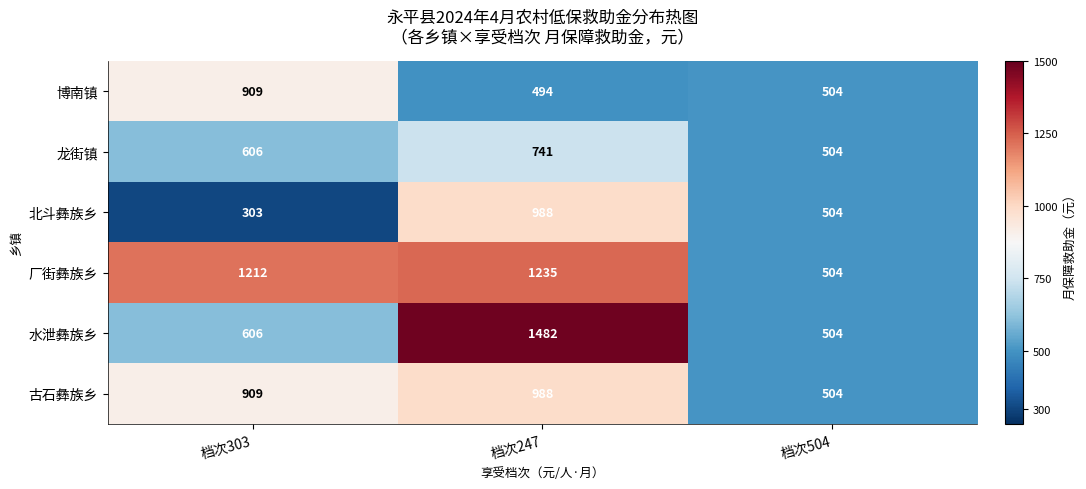

What is the approximate value of 北斗彝族乡 at 档次504?

504